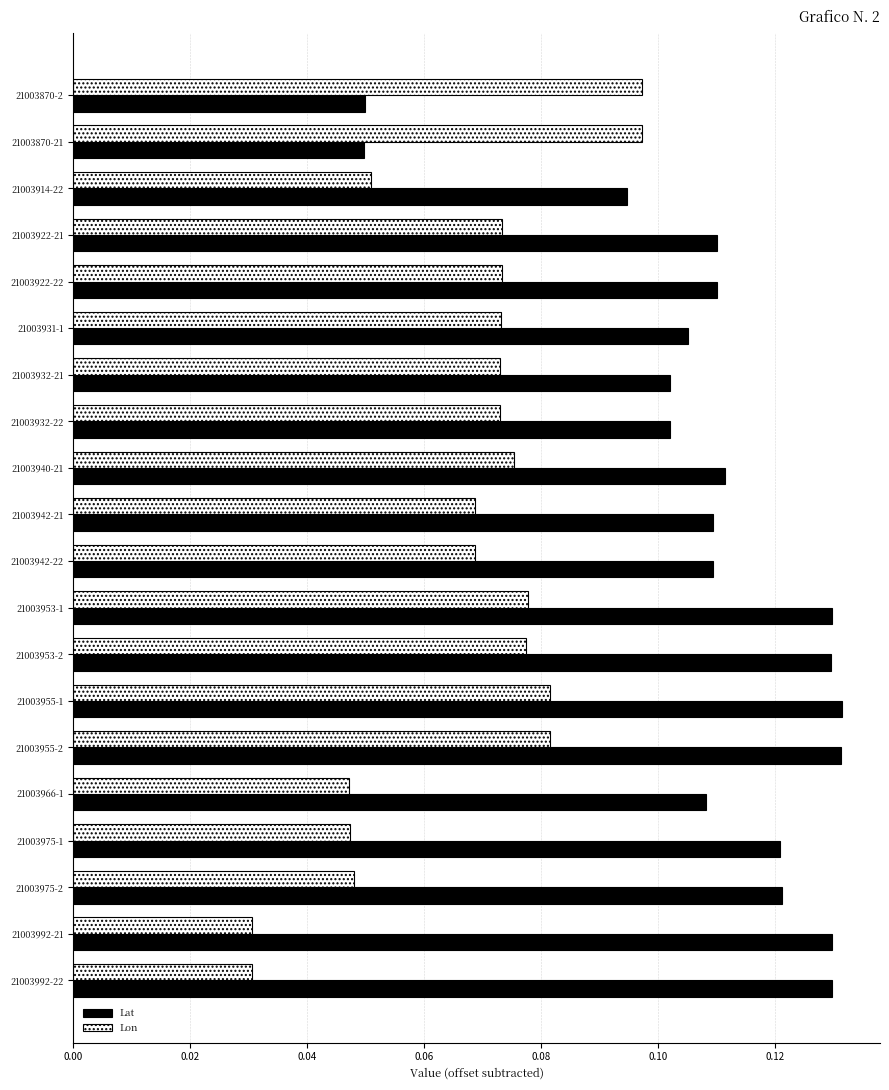

The value of Lat at 21003955-2 is 0.0. True or false?

False